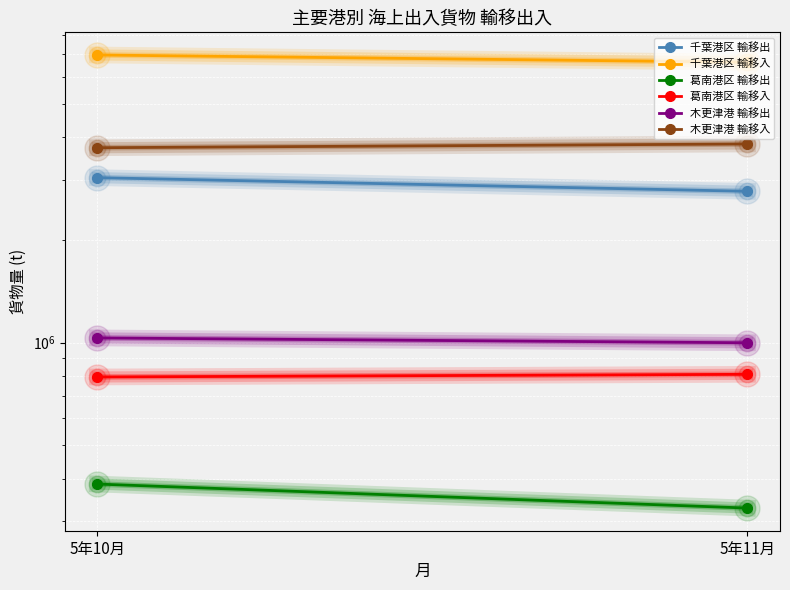

At which label does 木更津港 輸移入 reach its minimum?

5年10月